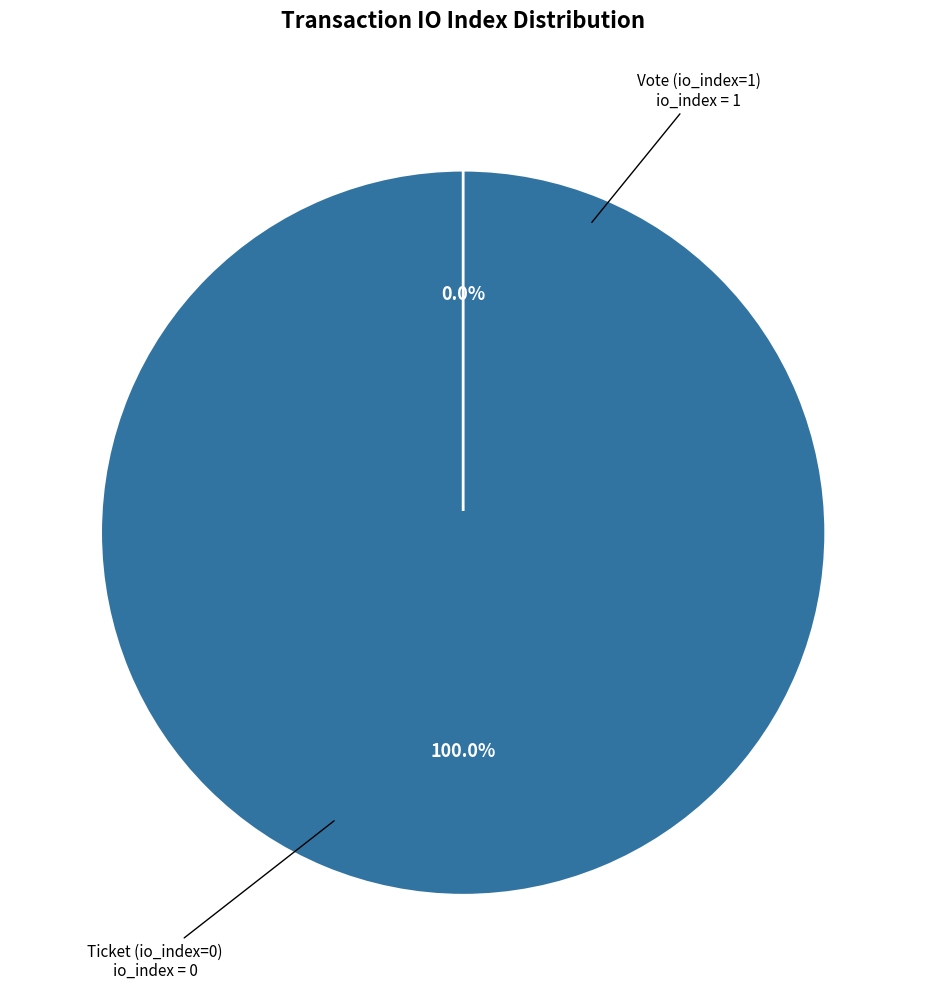

Which slice represents more than half of the pie?

Vote (io_index=1)